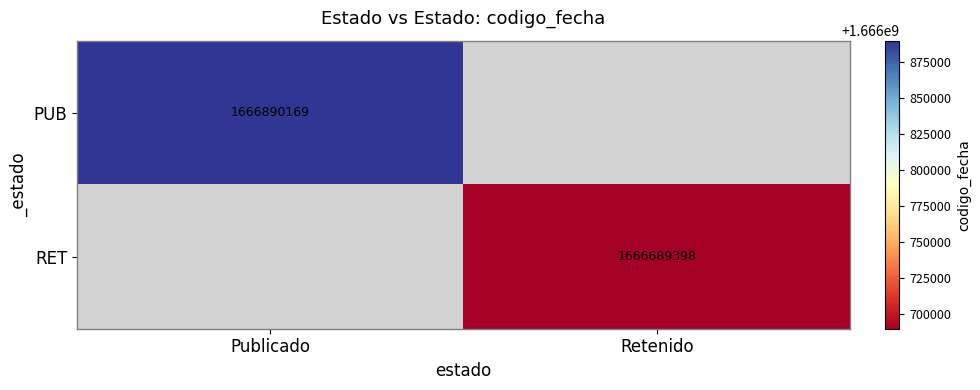

True or false: RET has a value of 2531628939 at Retenido.

False